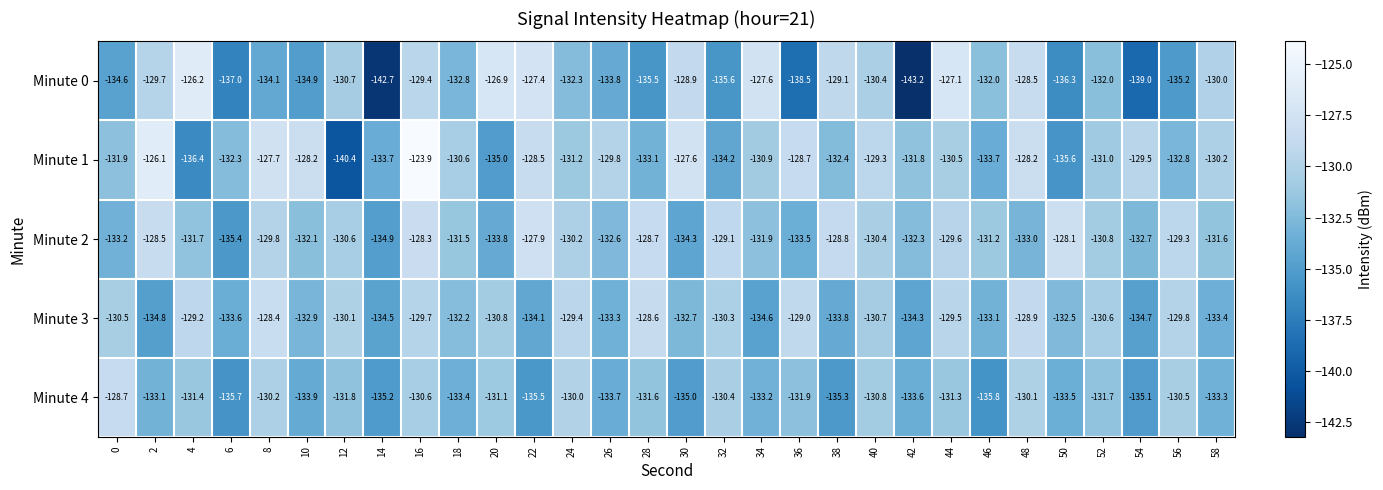

Which category has the lowest value in the Minute 4 series?

46